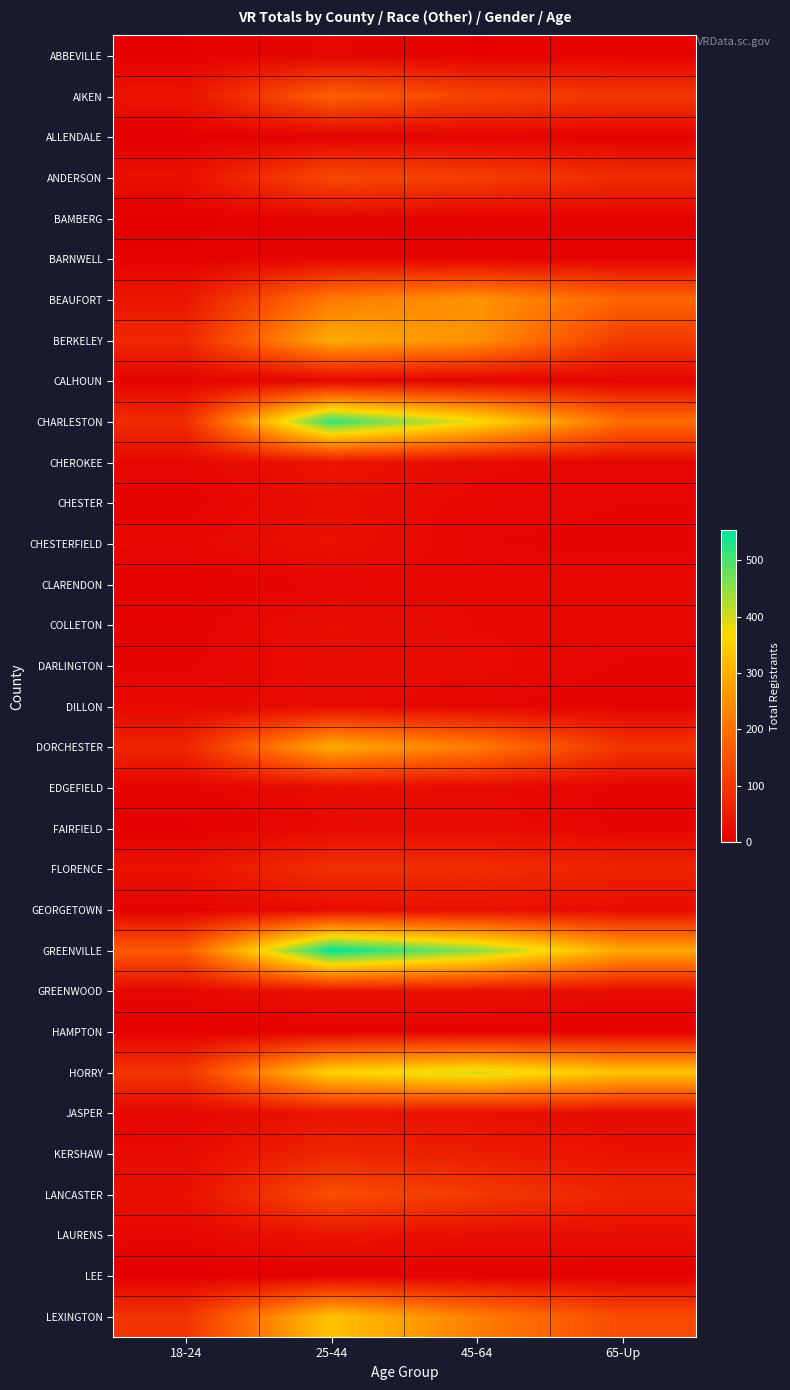

Reading left to right, what are all the values shown in this chart?

ABBEVILLE: 18-24=4	25-44=13	45-64=4	65-Up=7
AIKEN: 18-24=37	25-44=172	45-64=123	65-Up=100
ALLENDALE: 18-24=0	25-44=5	45-64=7	65-Up=5
ANDERSON: 18-24=31	25-44=134	45-64=114	65-Up=80
BAMBERG: 18-24=2	25-44=11	45-64=5	65-Up=5
BARNWELL: 18-24=5	25-44=12	45-64=8	65-Up=6
BEAUFORT: 18-24=41	25-44=217	45-64=258	65-Up=182
BERKELEY: 18-24=73	25-44=297	45-64=254	65-Up=106
CALHOUN: 18-24=8	25-44=10	45-64=7	65-Up=7
CHARLESTON: 18-24=80	25-44=517	45-64=377	65-Up=196
CHEROKEE: 18-24=14	25-44=39	45-64=22	65-Up=12
CHESTER: 18-24=9	25-44=28	45-64=15	65-Up=12
CHESTERFIELD: 18-24=16	25-44=33	45-64=12	65-Up=10
CLARENDON: 18-24=6	25-44=12	45-64=18	65-Up=17
COLLETON: 18-24=8	25-44=27	45-64=18	65-Up=17
DARLINGTON: 18-24=11	25-44=23	45-64=21	65-Up=11
DILLON: 18-24=16	25-44=22	45-64=13	65-Up=7
DORCHESTER: 18-24=69	25-44=297	45-64=220	65-Up=96
EDGEFIELD: 18-24=9	25-44=23	45-64=21	65-Up=9
FAIRFIELD: 18-24=3	25-44=19	45-64=24	65-Up=10
FLORENCE: 18-24=34	25-44=88	45-64=84	65-Up=66
GEORGETOWN: 18-24=7	25-44=21	45-64=28	65-Up=21
GREENVILLE: 18-24=162	25-44=553	45-64=452	65-Up=290
GREENWOOD: 18-24=15	25-44=35	45-64=32	65-Up=22
HAMPTON: 18-24=4	25-44=6	45-64=8	65-Up=4
HORRY: 18-24=97	25-44=360	45-64=400	65-Up=334
JASPER: 18-24=11	25-44=37	45-64=30	65-Up=20
KERSHAW: 18-24=22	25-44=68	45-64=54	65-Up=33
LANCASTER: 18-24=30	25-44=141	45-64=105	65-Up=65
LAURENS: 18-24=14	25-44=36	45-64=24	65-Up=24
LEE: 18-24=1	25-44=4	45-64=6	65-Up=5
LEXINGTON: 18-24=94	25-44=334	45-64=222	65-Up=135